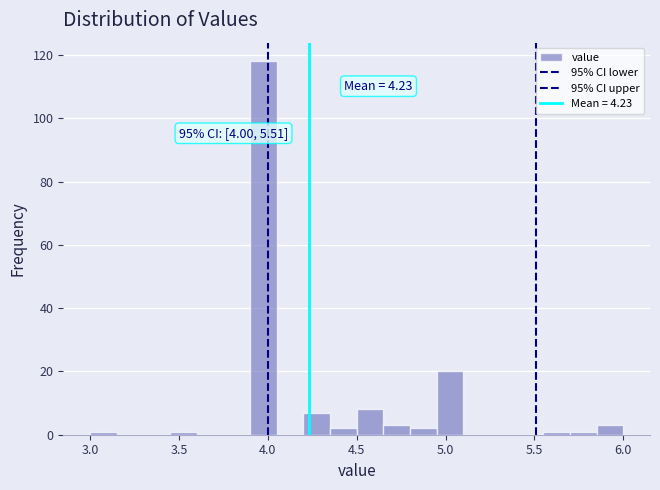

Around what value on the x-axis is the tallest bar? Give the approximate position of its centre, as read against the axis.

4.00